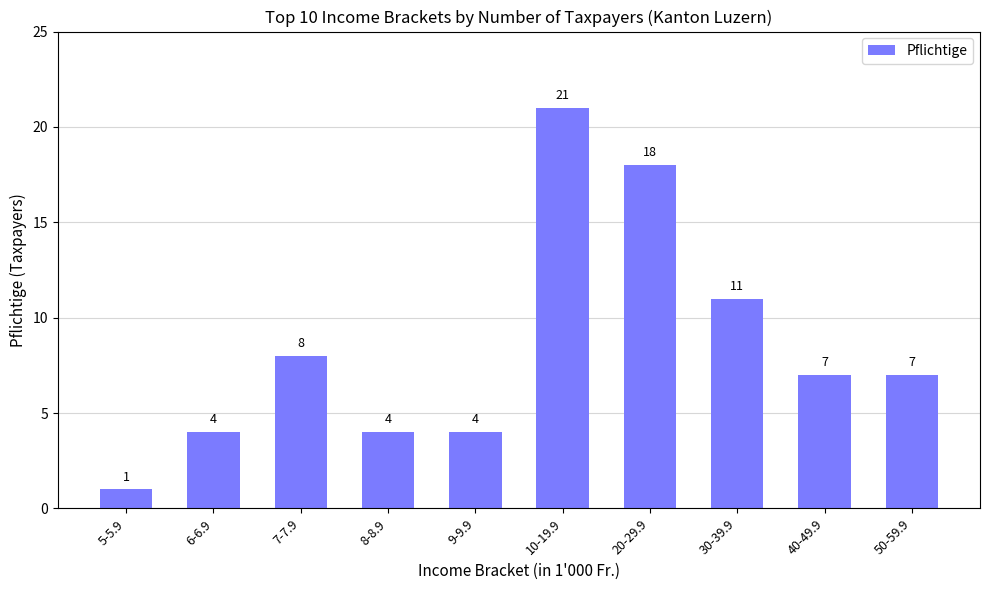

How many data points are less than 7?

4